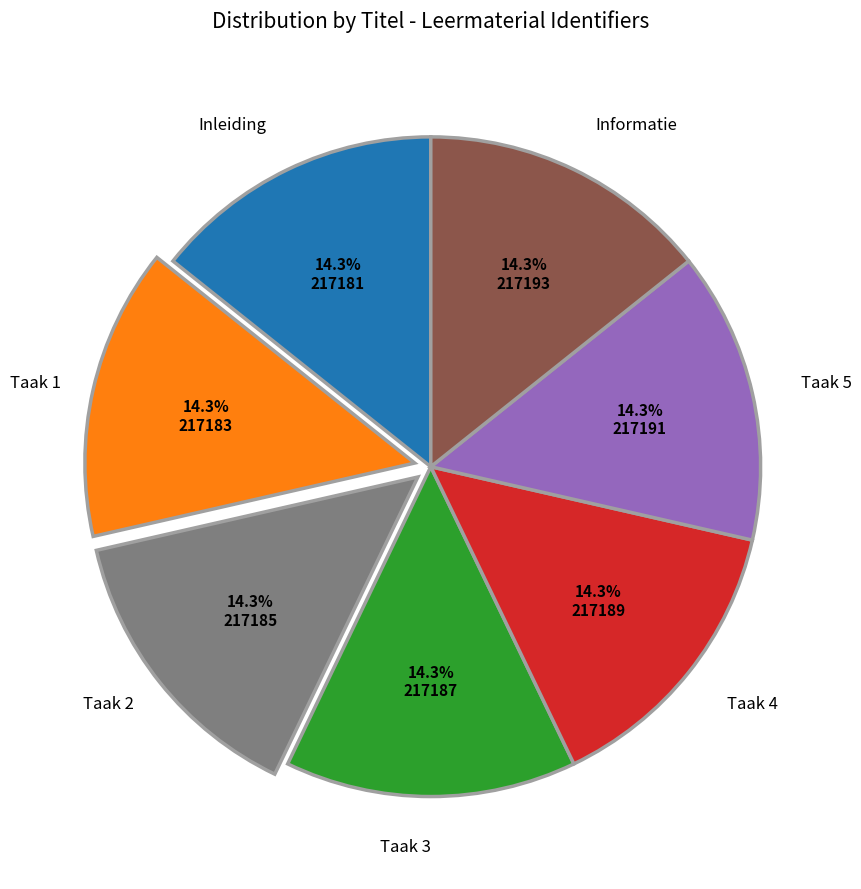

Does any single category account for the majority?

No